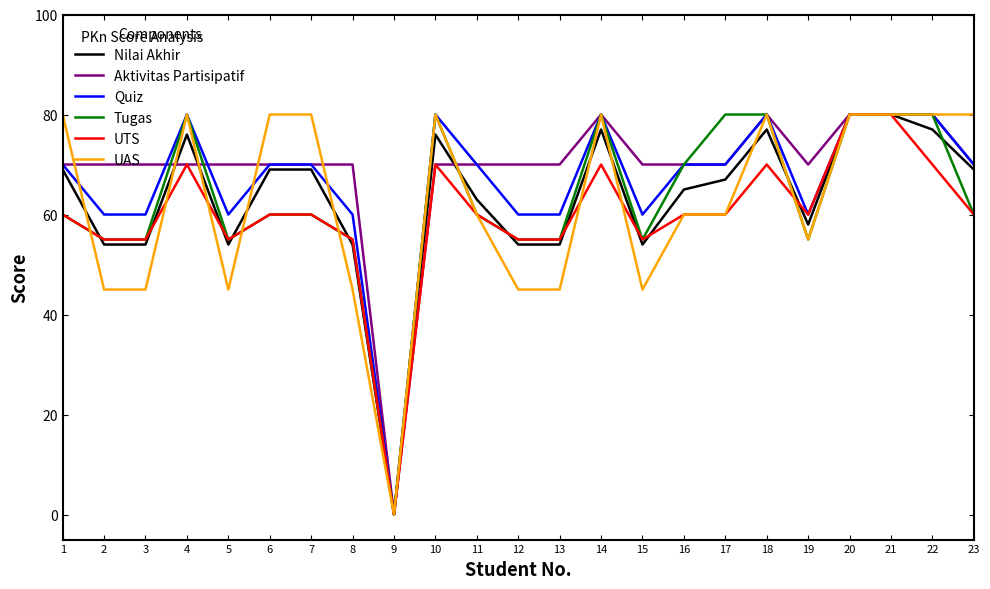

What is the total value across all series at 2?

339